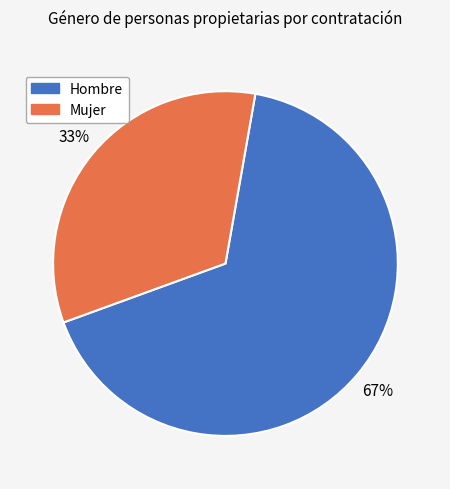

Does Mujer represent more than half of the total?

No